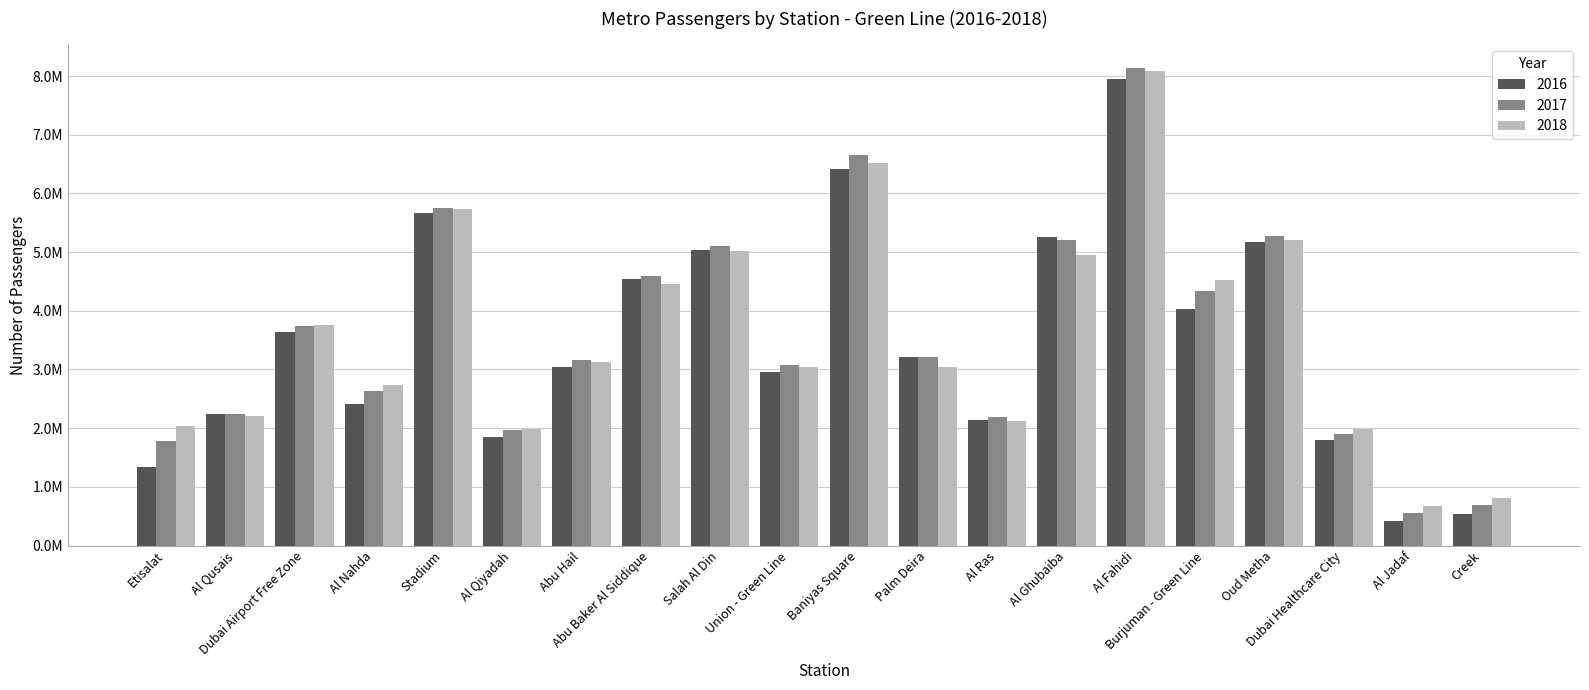

Does the chart contain stacked bars?

No